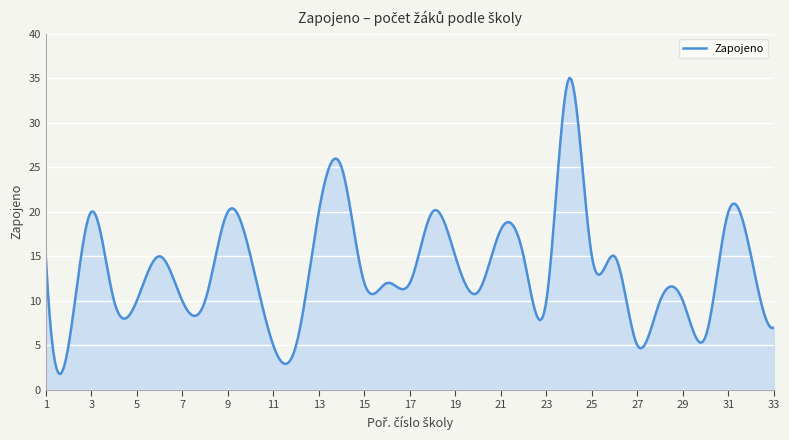

What is the greatest value displayed?

35.0